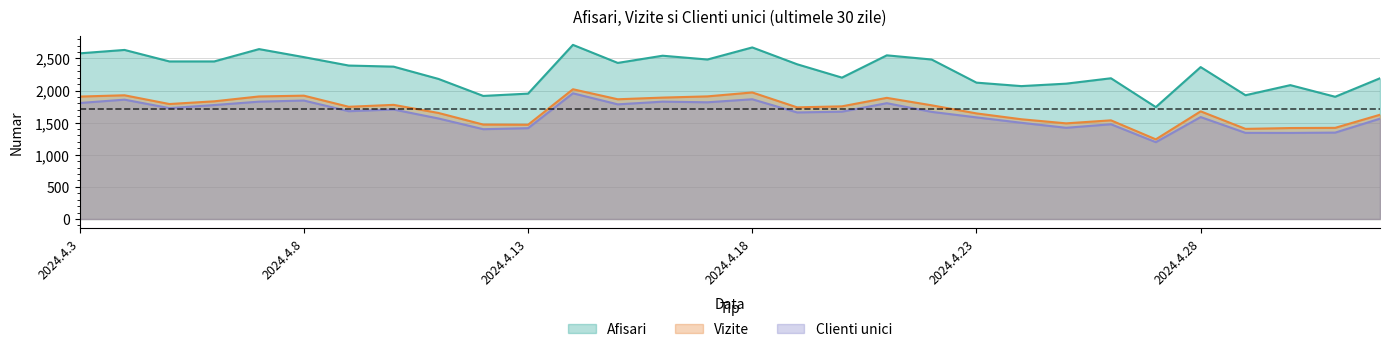

Reading left to right, list all the values displayed in this chart.

Afisari: 2024.4.3=2579	2024.4.4=2632	2024.4.5=2453	2024.4.6=2453	2024.4.7=2645	2024.4.8=2520	2024.4.9=2389	2024.4.10=2372	2024.4.11=2181	2024.4.12=1916	2024.4.13=1952	2024.4.14=2711	2024.4.15=2430	2024.4.16=2542	2024.4.17=2483	2024.4.18=2671	2024.4.19=2409	2024.4.20=2201	2024.4.21=2548	2024.4.22=2483	2024.4.23=2123	2024.4.24=2069	2024.4.25=2107	2024.4.26=2191	2024.4.27=1742	2024.4.28=2365	2024.4.29=1927	2024.4.30=2084	2024.5.1=1903	2024.5.2=2191
Vizite: 2024.4.3=1906	2024.4.4=1926	2024.4.5=1790	2024.4.6=1832	2024.4.7=1908	2024.4.8=1920	2024.4.9=1747	2024.4.10=1777	2024.4.11=1651	2024.4.12=1470	2024.4.13=1467	2024.4.14=2020	2024.4.15=1864	2024.4.16=1890	2024.4.17=1909	2024.4.18=1970	2024.4.19=1738	2024.4.20=1754	2024.4.21=1886	2024.4.22=1770	2024.4.23=1644	2024.4.24=1553	2024.4.25=1489	2024.4.26=1536	2024.4.27=1240	2024.4.28=1676	2024.4.29=1403	2024.4.30=1416	2024.5.1=1419	2024.5.2=1623
Clienti unici: 2024.4.3=1806	2024.4.4=1858	2024.4.5=1726	2024.4.6=1774	2024.4.7=1827	2024.4.8=1844	2024.4.9=1678	2024.4.10=1705	2024.4.11=1565	2024.4.12=1398	2024.4.13=1414	2024.4.14=1957	2024.4.15=1785	2024.4.16=1827	2024.4.17=1817	2024.4.18=1864	2024.4.19=1659	2024.4.20=1671	2024.4.21=1803	2024.4.22=1668	2024.4.23=1582	2024.4.24=1498	2024.4.25=1420	2024.4.26=1475	2024.4.27=1196	2024.4.28=1587	2024.4.29=1341	2024.4.30=1340	2024.5.1=1345	2024.5.2=1562